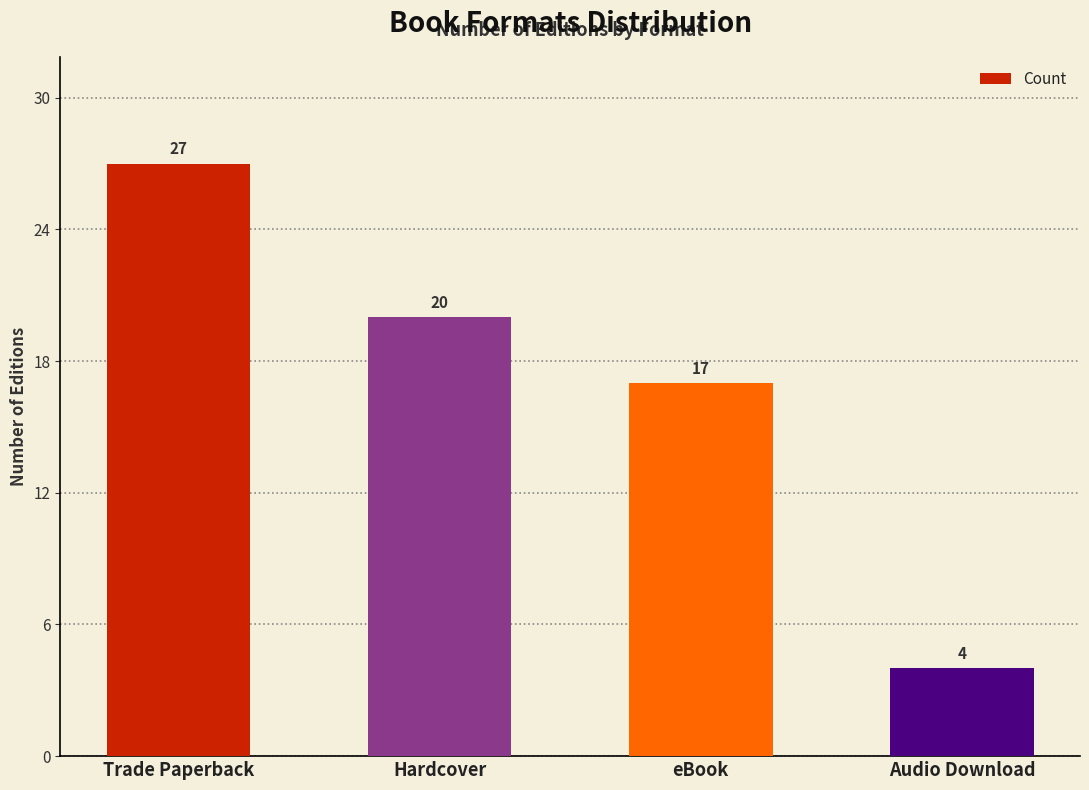

What is the value of the 3rd bar from the left?

17